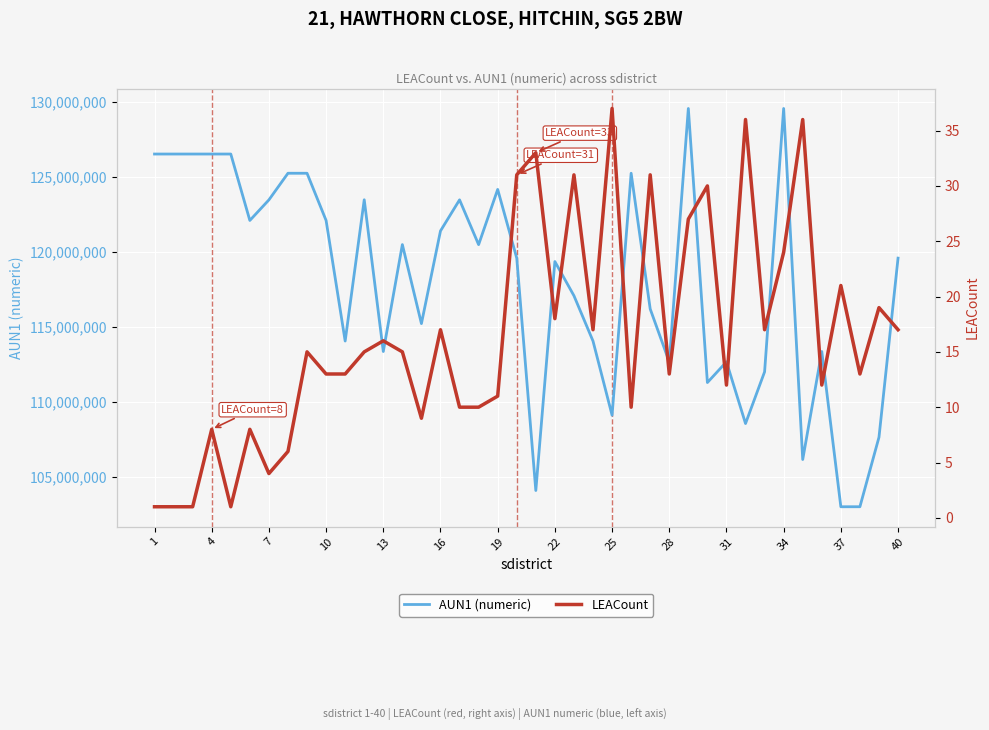

How many categories are shown in the chart?

40